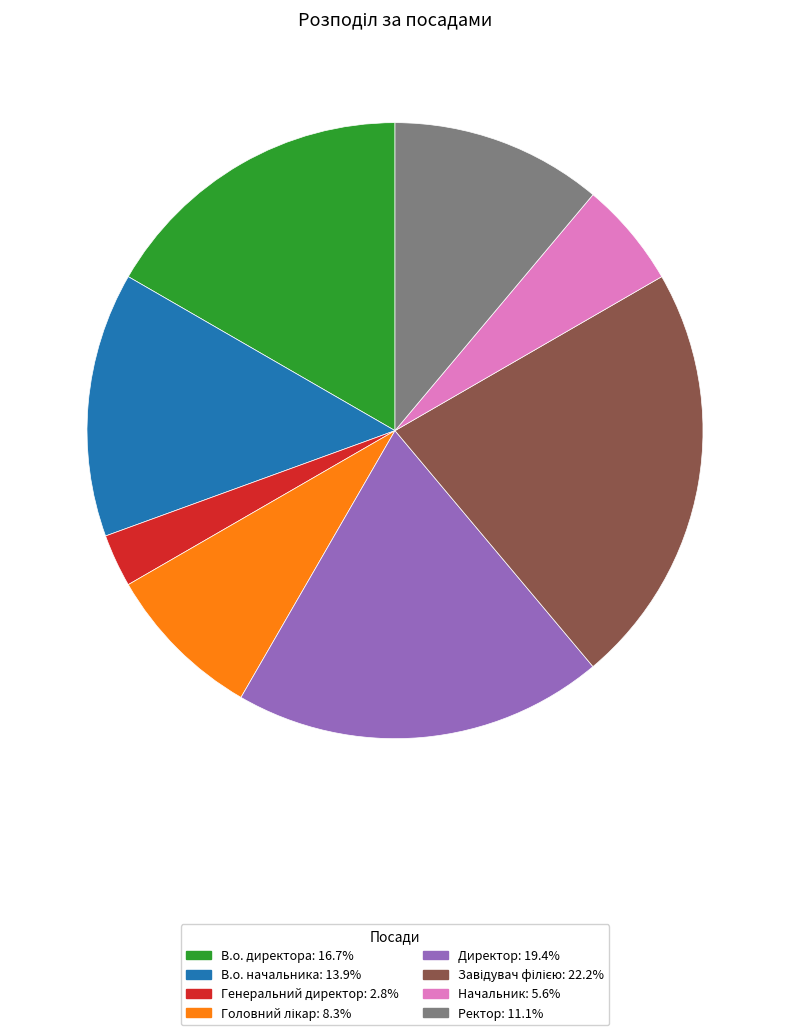

Which has a higher value, Директор or Генеральний директор?

Директор